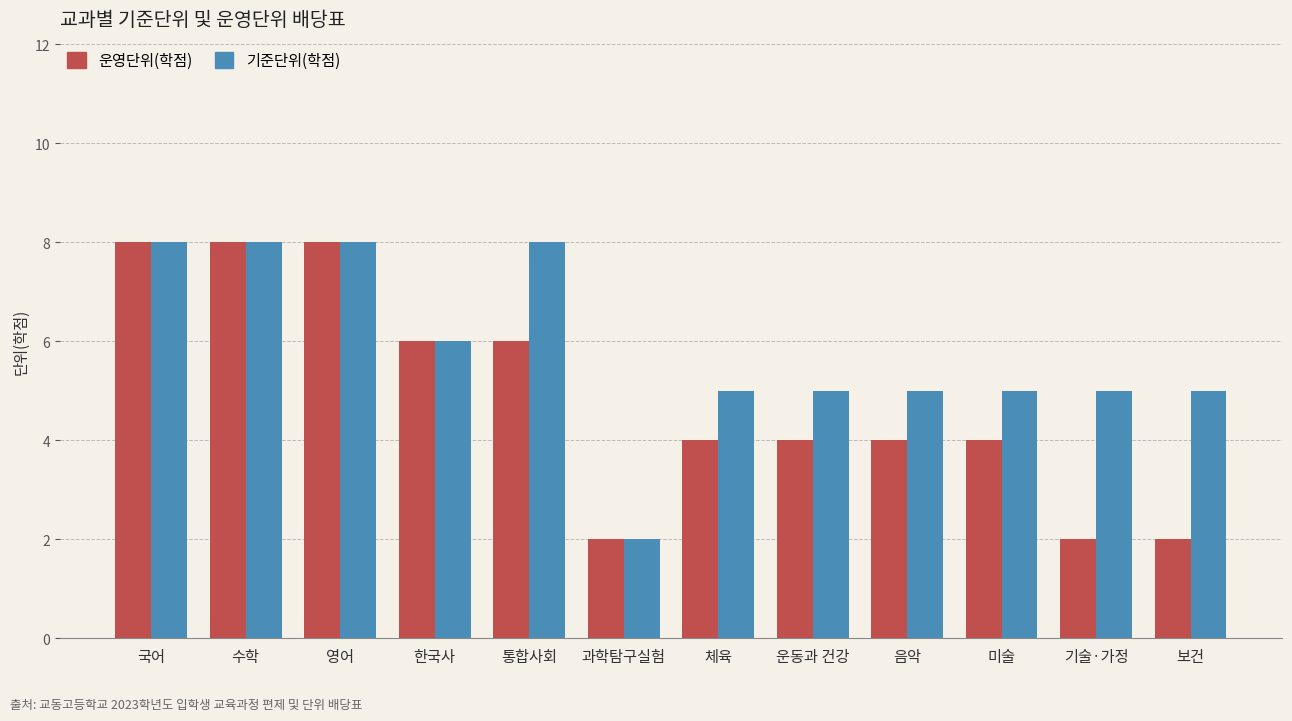

Reading left to right, extract all data points from this chart.

운영단위(학점): 국어=8	수학=8	영어=8	한국사=6	통합사회=6	과학탐구실험=2	체육=4	운동과 건강=4	음악=4	미술=4	기술·가정=2	보건=2
기준단위(학점): 국어=8	수학=8	영어=8	한국사=6	통합사회=8	과학탐구실험=2	체육=5	운동과 건강=5	음악=5	미술=5	기술·가정=5	보건=5